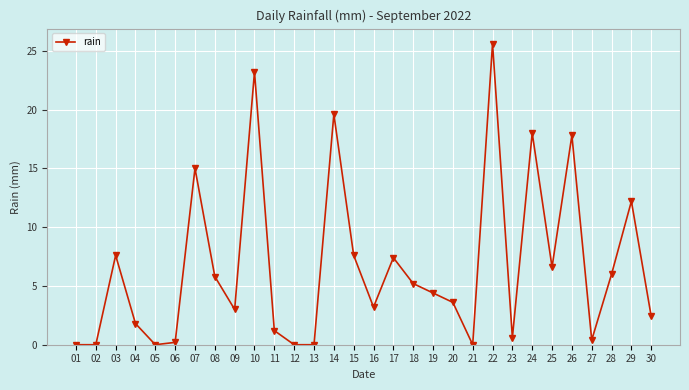

At which category does the data reach its first local peak?

03